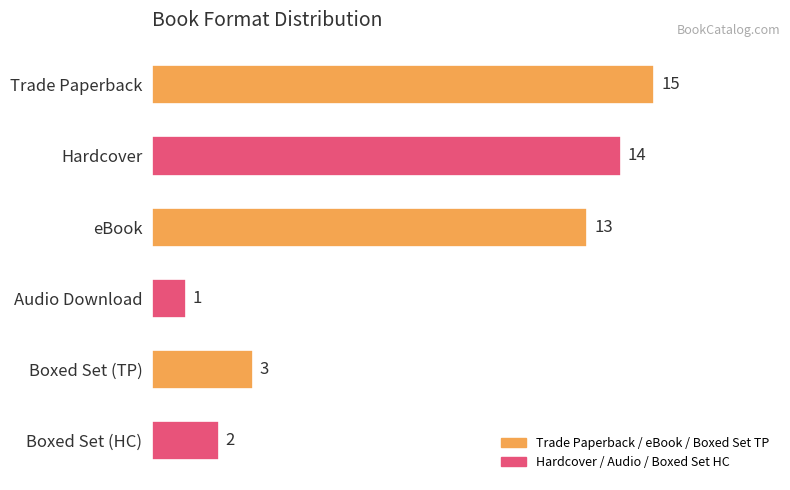

Which category has the lowest value across all series?

Audio Download